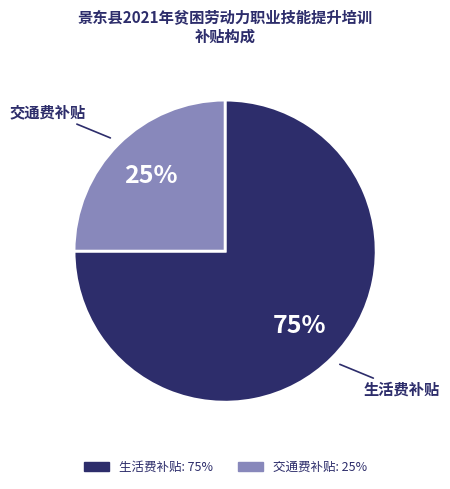

To the nearest percent, what is the average slice percentage?

50%